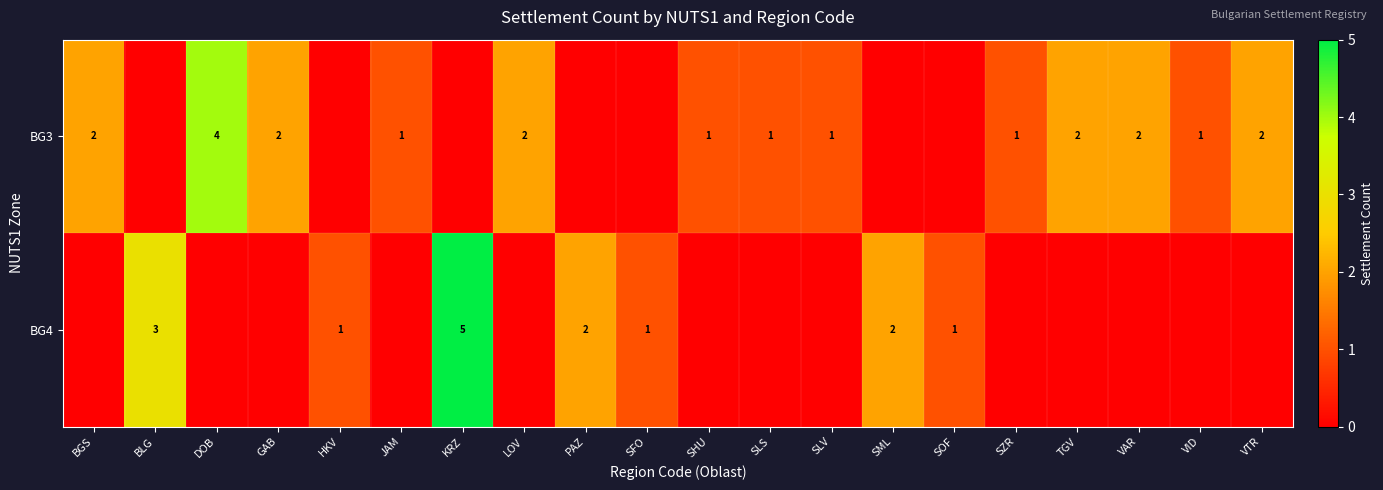

At which category is the sum across all series the highest?

KRZ